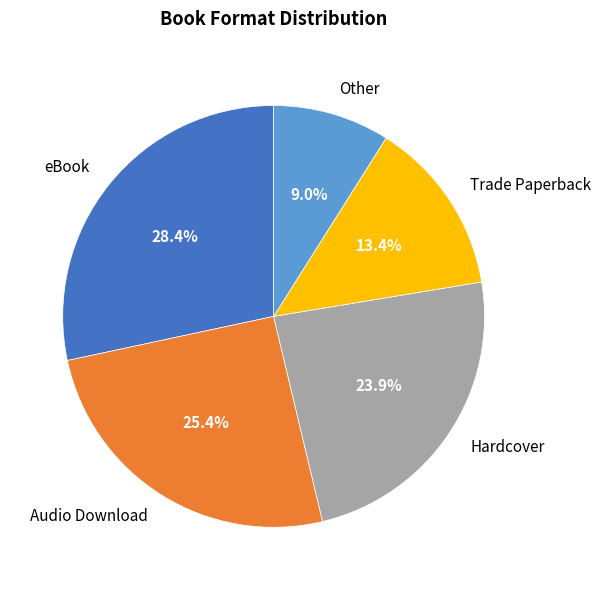

Which has a higher value, Trade Paperback or Audio Download?

Audio Download